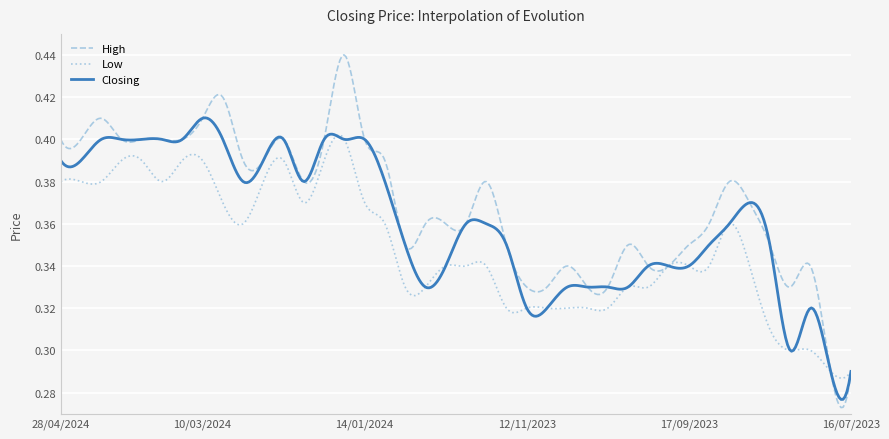

Is this an area chart (filled region under the line)?

No